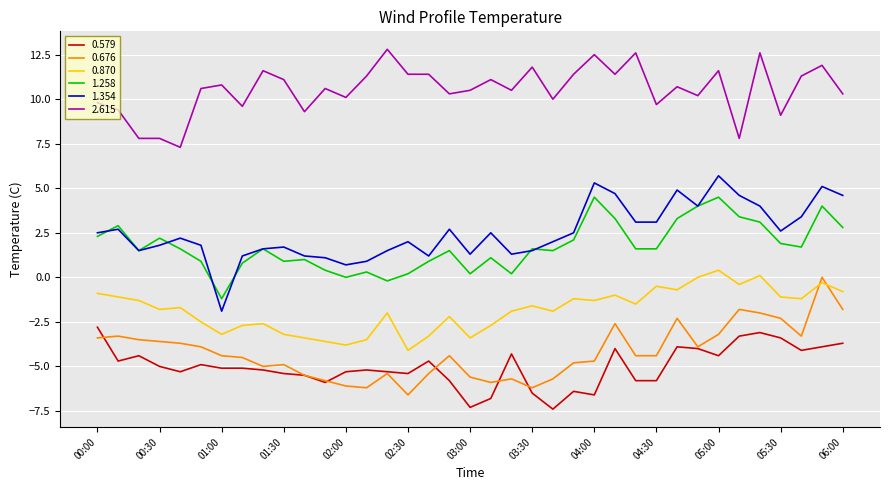

True or false: 0.579 and 2.615 intersect in this chart.

False